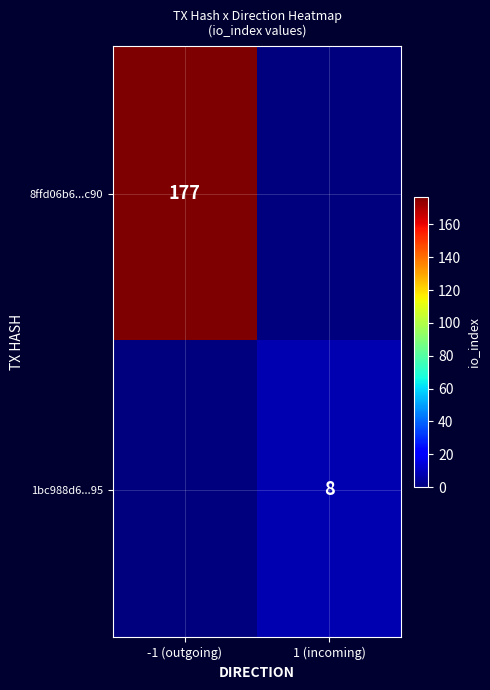

True or false: 8ffd06b6...c90 has a value of 241 at -1 (outgoing).

False